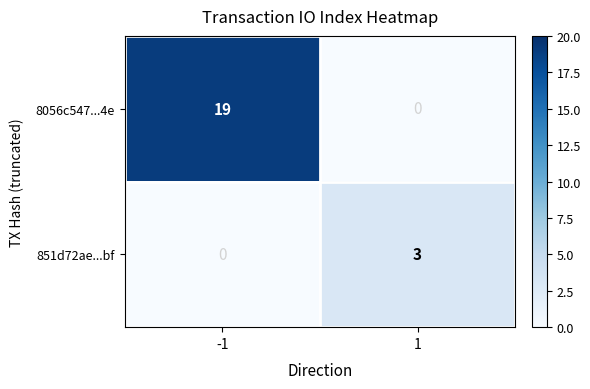

Rank the series by their average value, from lowest to highest.

851d72ae...bf, 8056c547...4e